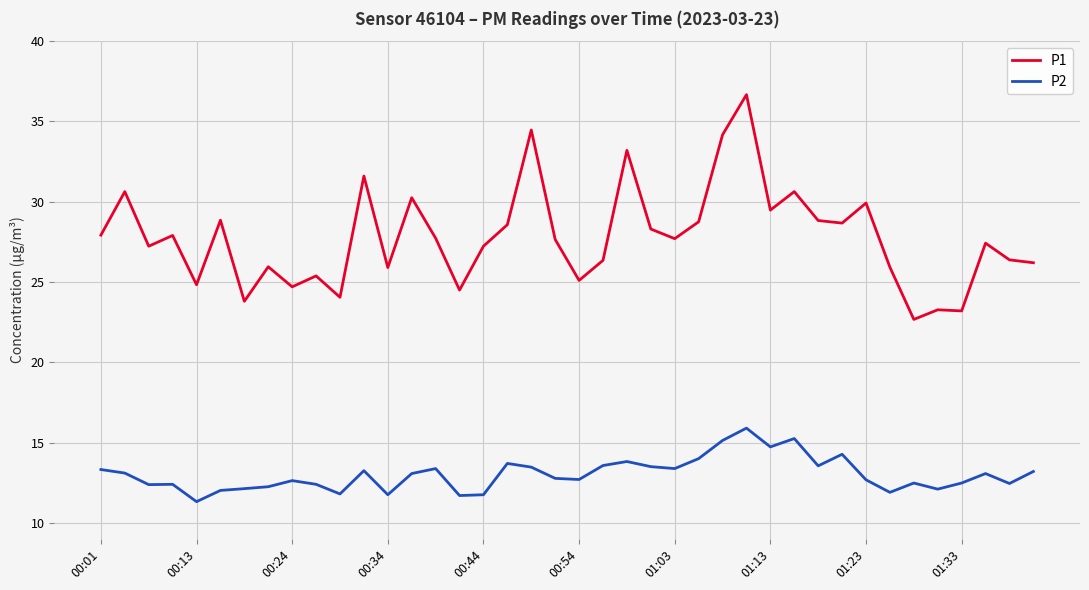

True or false: P1 and P2 intersect in this chart.

False